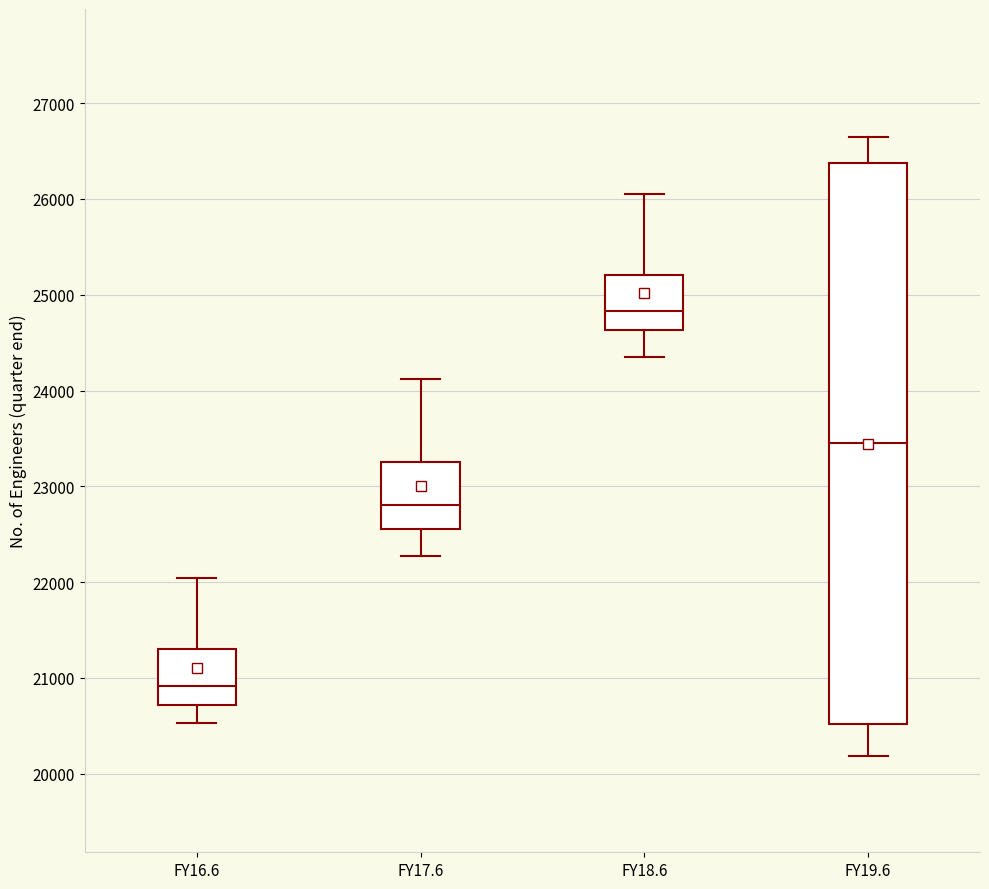

Reading left to right, read every box against the y-axis: the position of its median line, the range the box covers, and the ends of its whiskers. The values are not printed on the chart, so give them approximately, as read against the axis.

FY16.6: median 20900, box 20700 to 21300, whiskers 20500 to 22000
FY17.6: median 22800, box 22600 to 23300, whiskers 22300 to 24100
FY18.6: median 24800, box 24600 to 25200, whiskers 24400 to 26100
FY19.6: median 23500, box 20500 to 26400, whiskers 20200 to 26700